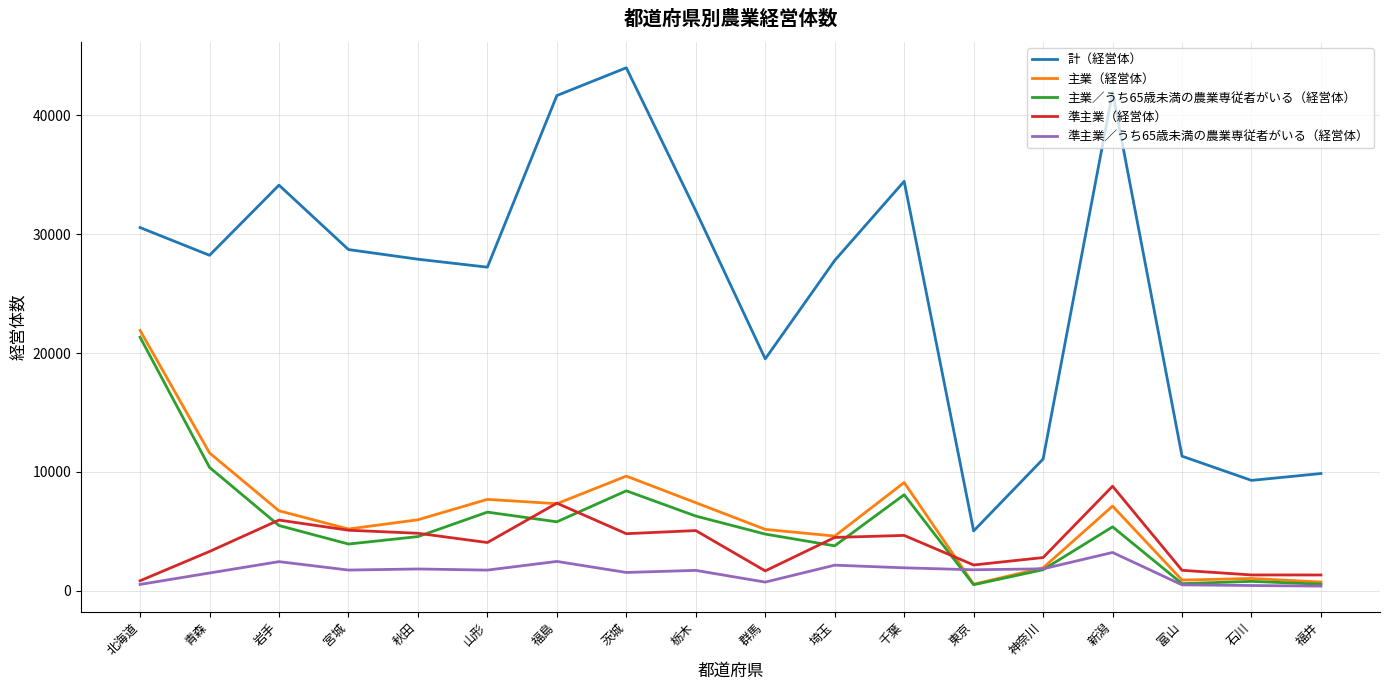

What is the smallest value displayed?

400